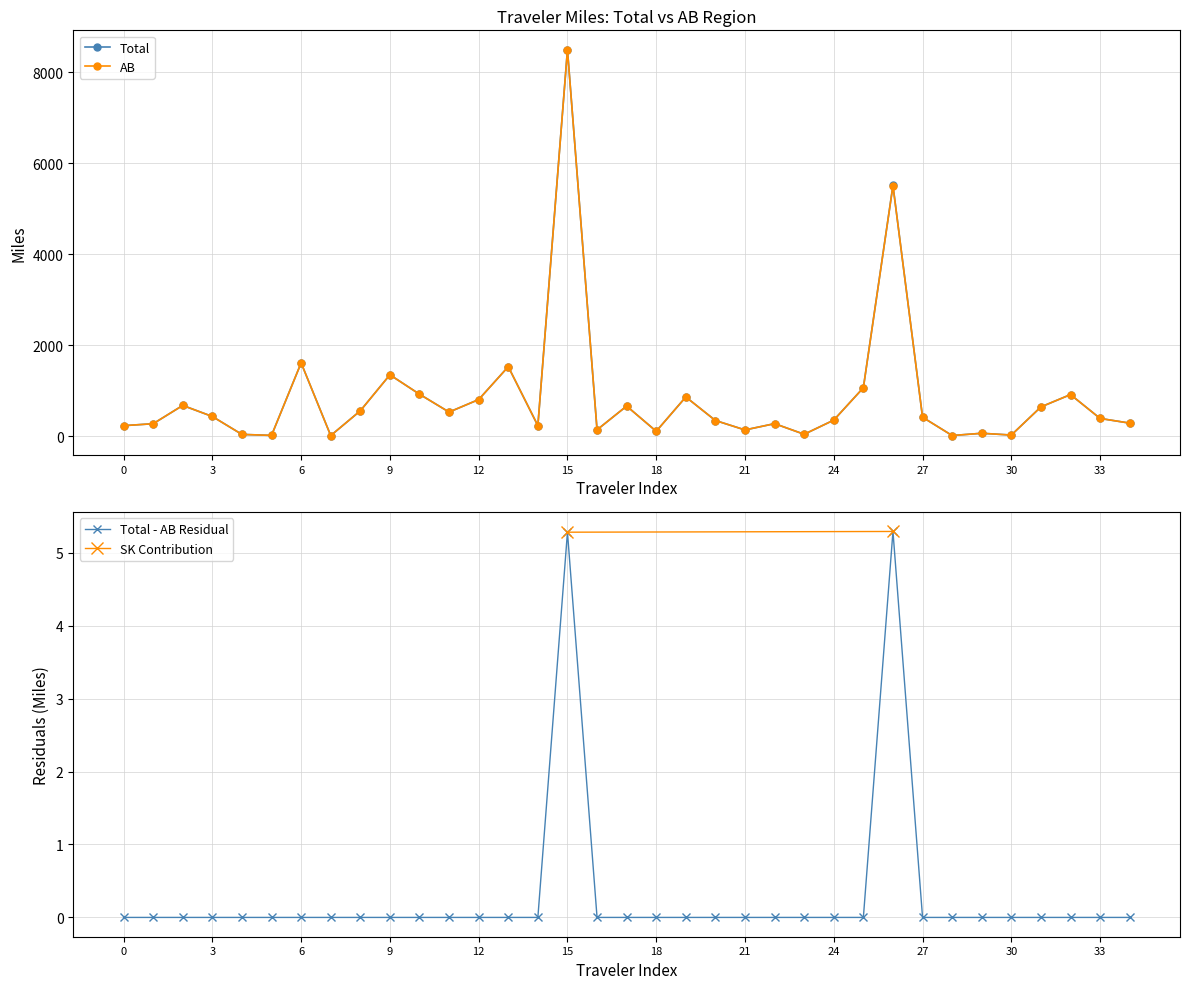

True or false: Total has more than 2 interior local peaks.

True